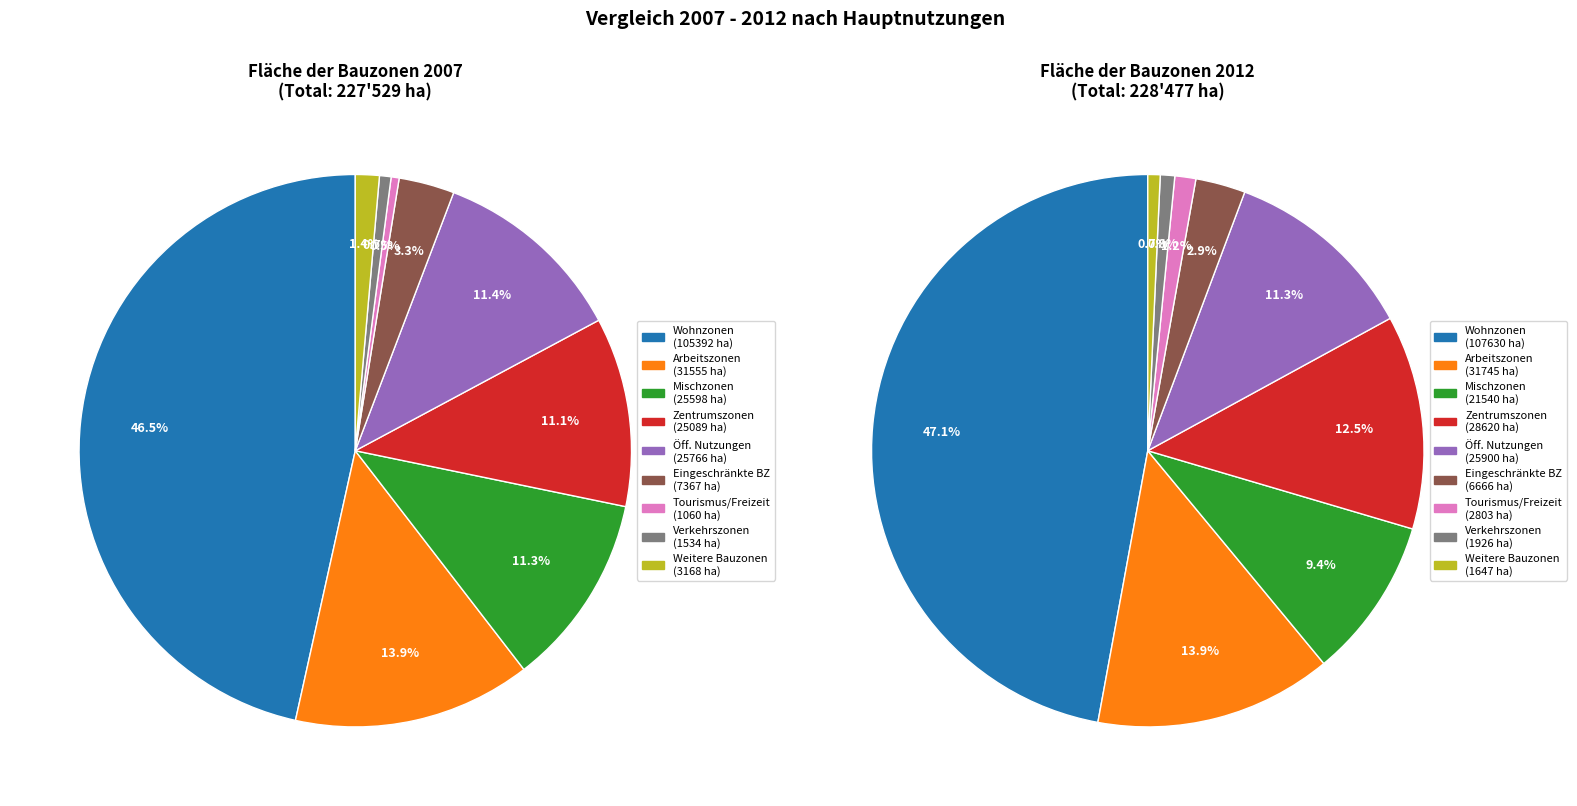

Rank the categories by value from highest to lowest.

Wohnzonen, Arbeitszonen, Zonen für öffentliche Nutzungen, Mischzonen, Zentrumszonen, eingeschränkte Bauzonen, weitere Bauzonen, Verkehrszonen innerhalb der Bauzonen, Tourismus- und Freizeitzonen